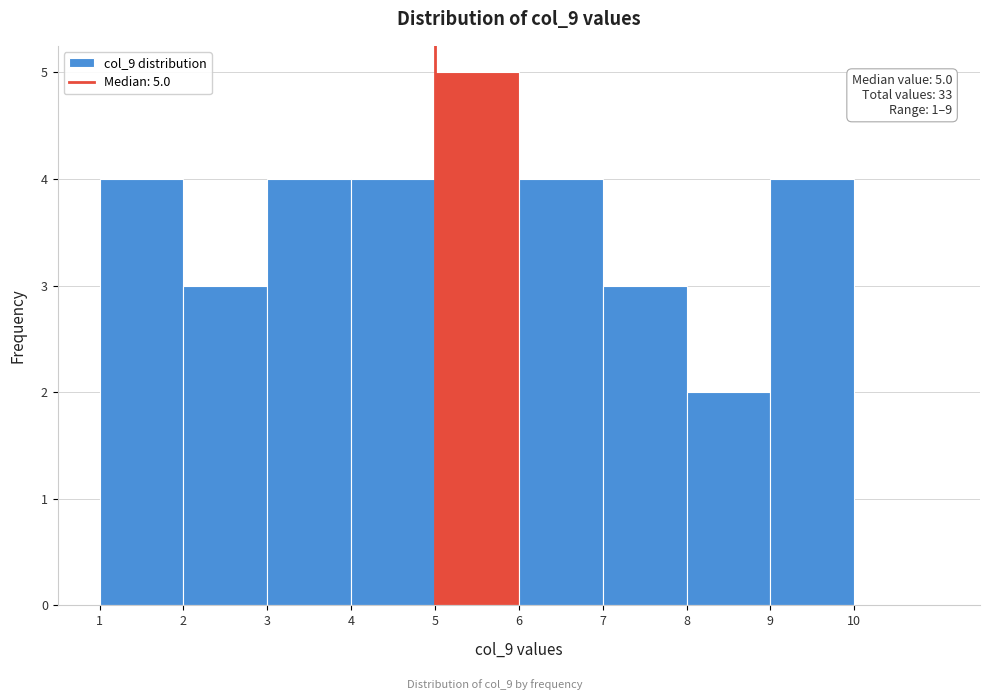

Which range on the x-axis has the tallest bar?

5 to 6